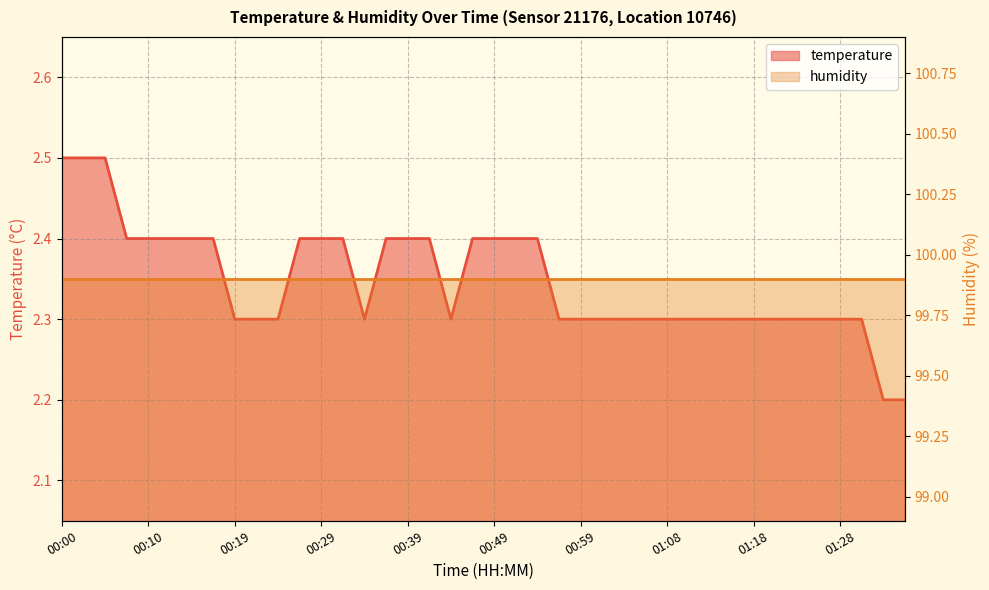

What is the difference between the maximum and minimum values?

0.3